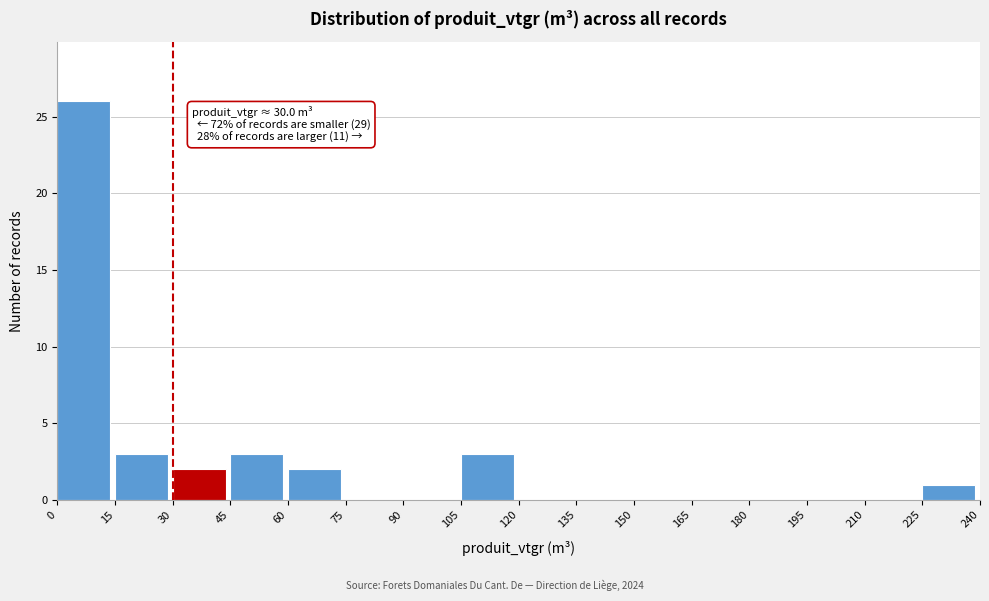

Which range on the x-axis has the tallest bar?

0 to 15